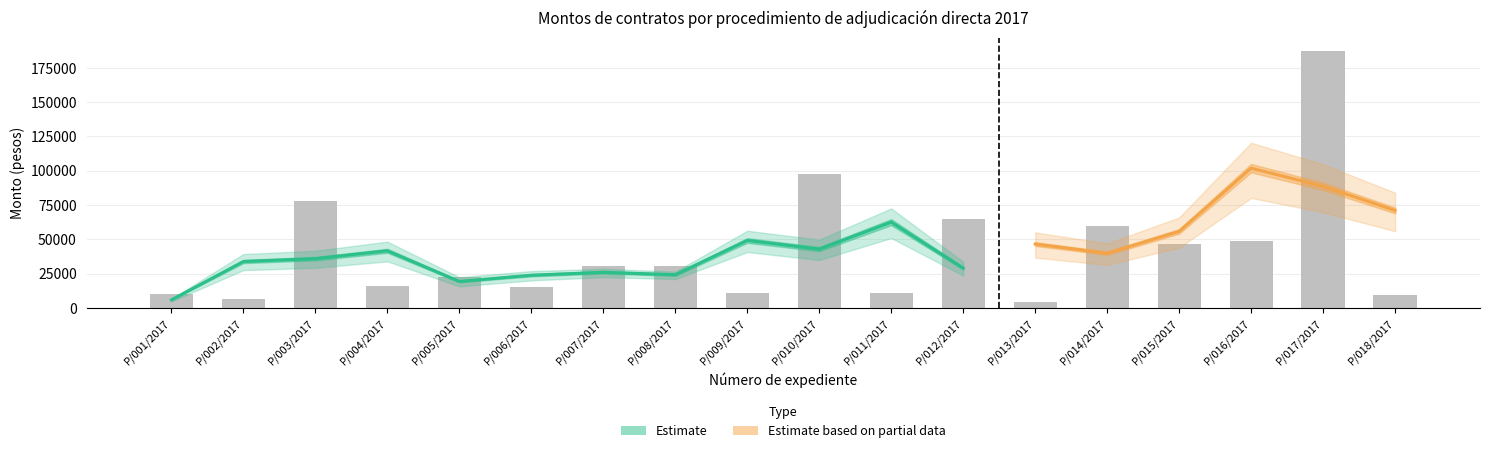

At which label is the value closest to 96064?

P/010/2017